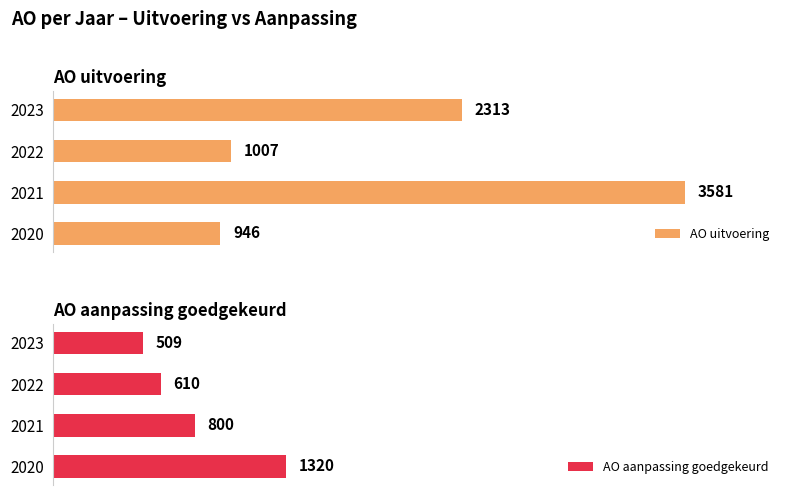

Is it true that AO aanpassing goedgekeurd equals 553 at 2021?

False